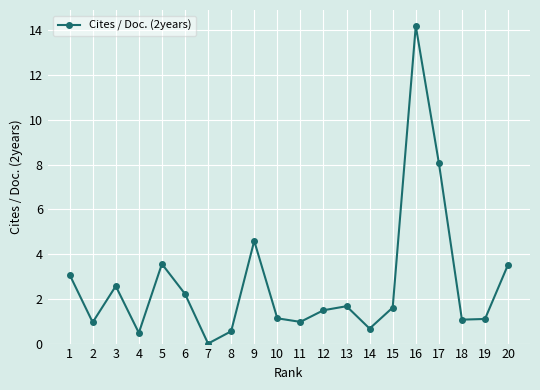

Is it true that the value at 12 is 1.5?

True